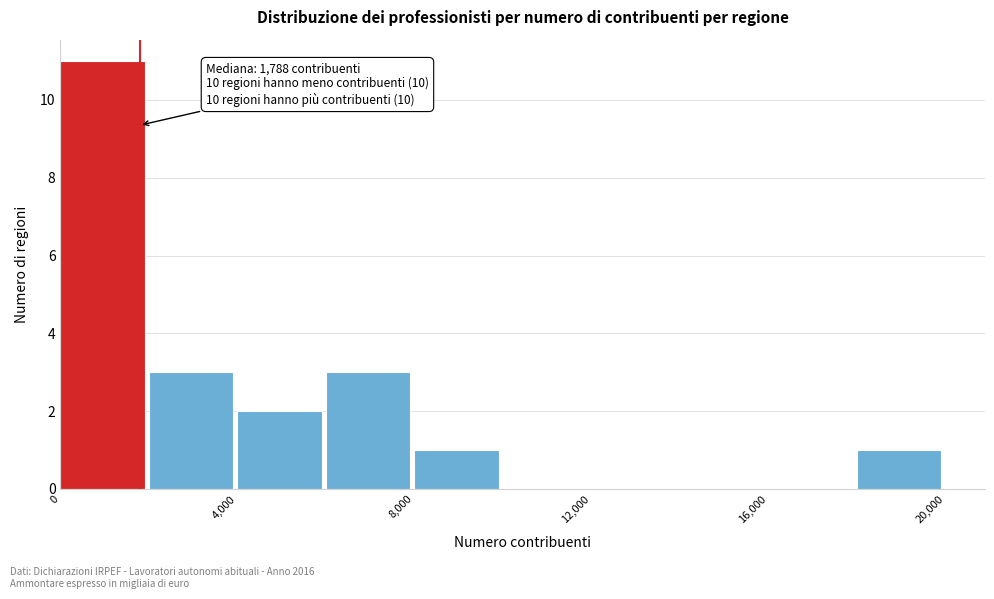

Which range on the x-axis has the tallest bar?

0 to 2000